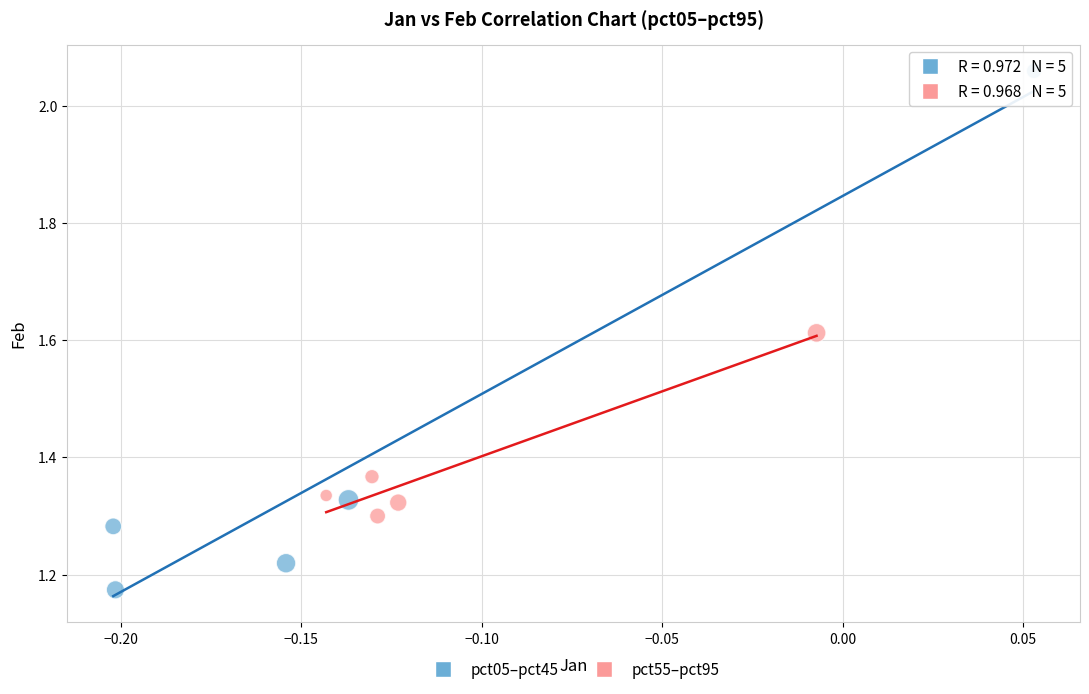

Which series reaches the minimum Y coordinate?

pct05–pct45